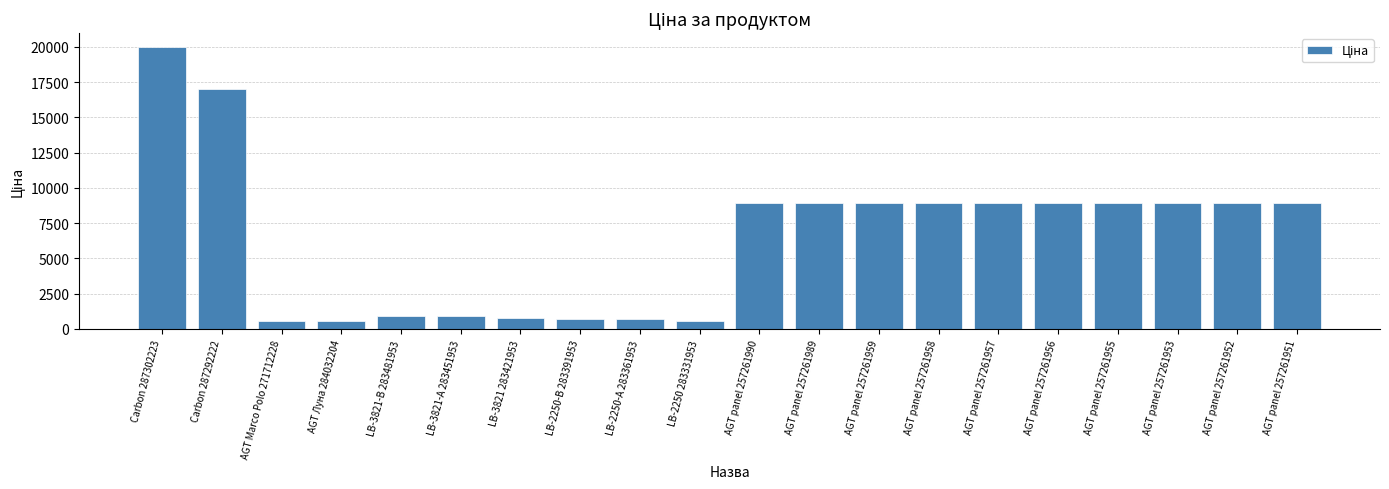

The value at Carbon 287292222 is 16976.3. True or false?

True